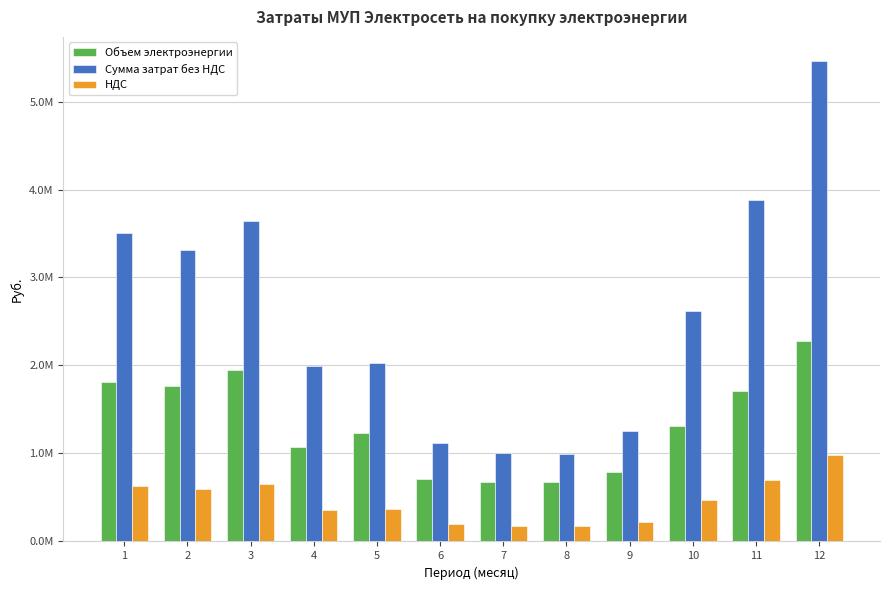

Which label corresponds to the largest value in the chart?

12